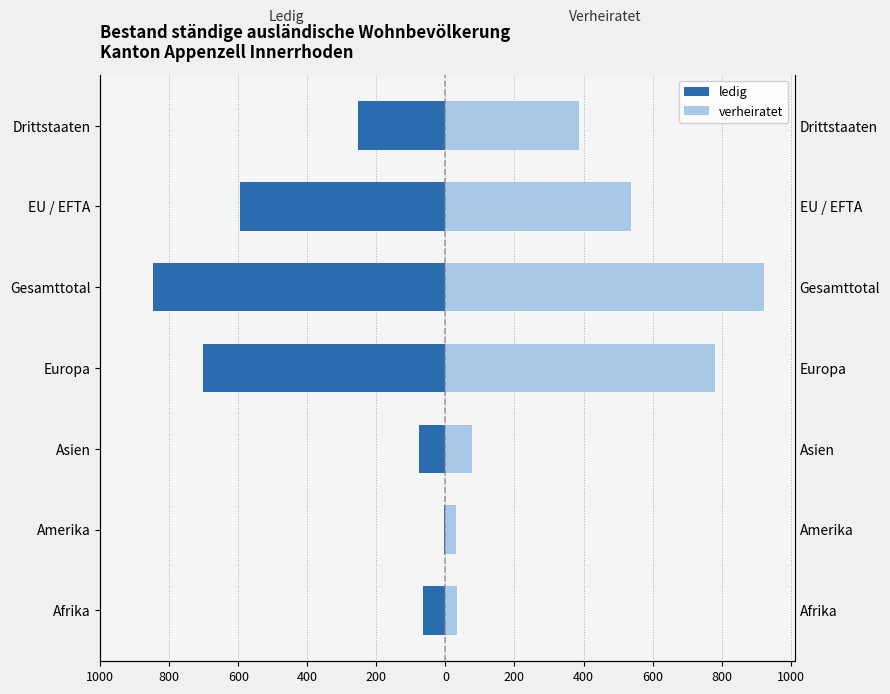

What are all the series names shown in the legend?

ledig, verheiratet